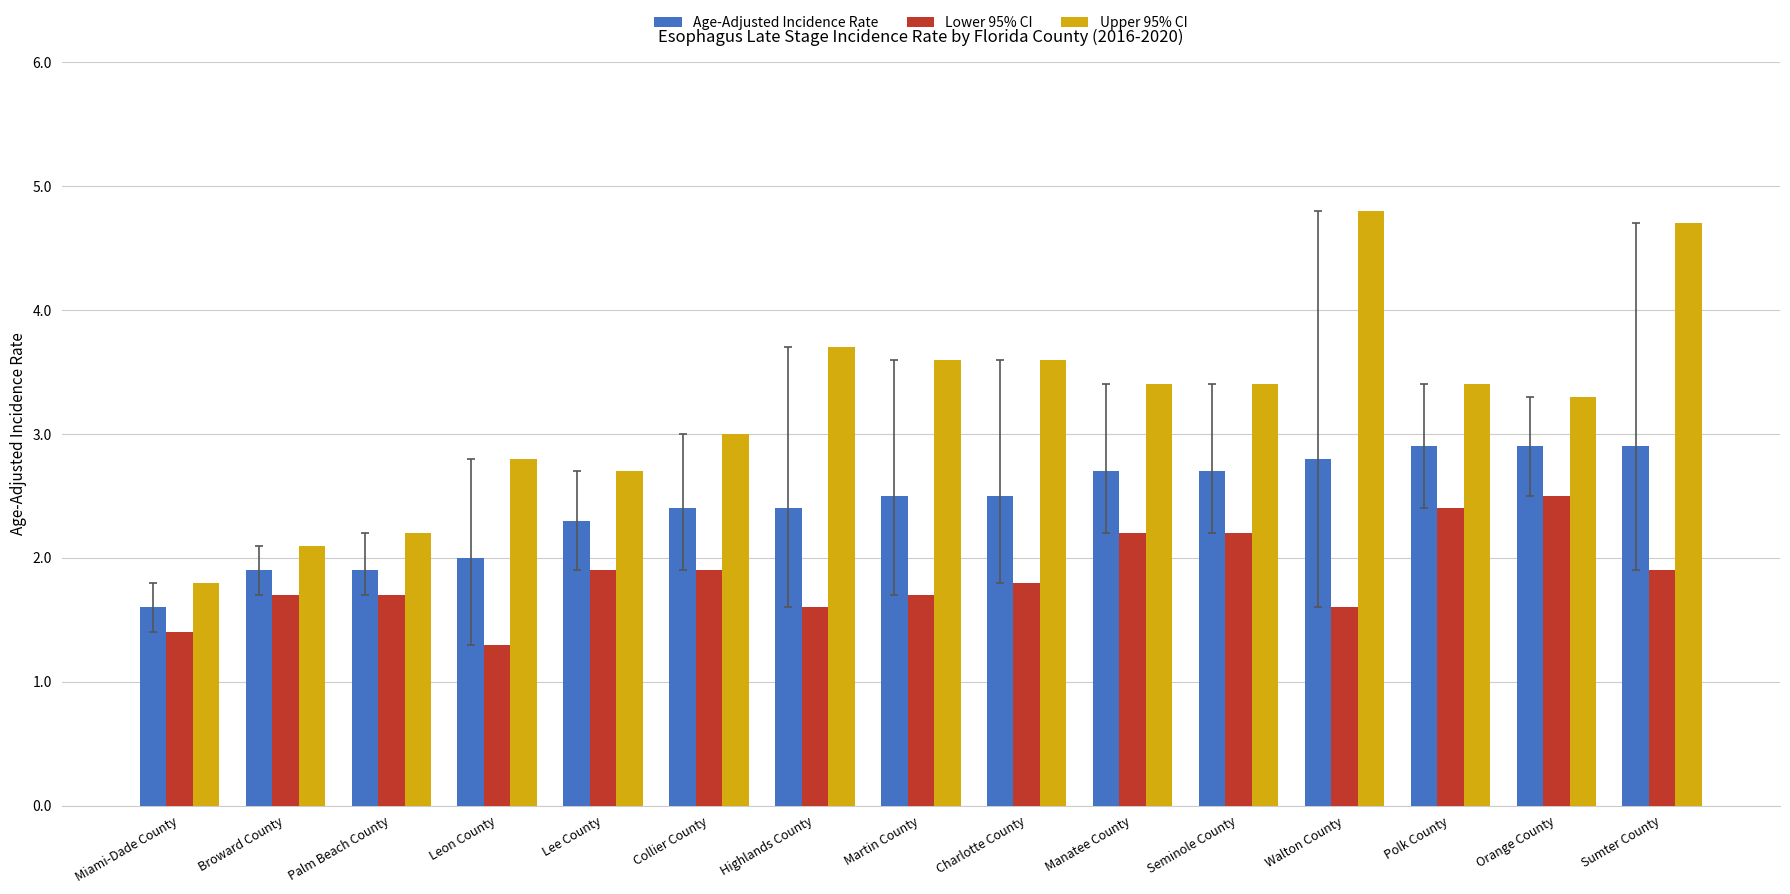

Reading left to right, list all the values displayed in this chart.

Age-Adjusted Incidence Rate: 1.6	1.9	1.9	2.0	2.3	2.4	2.4	2.5	2.5	2.7	2.7	2.8	2.9	2.9	2.9
Lower 95% CI: 1.4	1.7	1.7	1.3	1.9	1.9	1.6	1.7	1.8	2.2	2.2	1.6	2.4	2.5	1.9
Upper 95% CI: 1.8	2.1	2.2	2.8	2.7	3.0	3.7	3.6	3.6	3.4	3.4	4.8	3.4	3.3	4.7